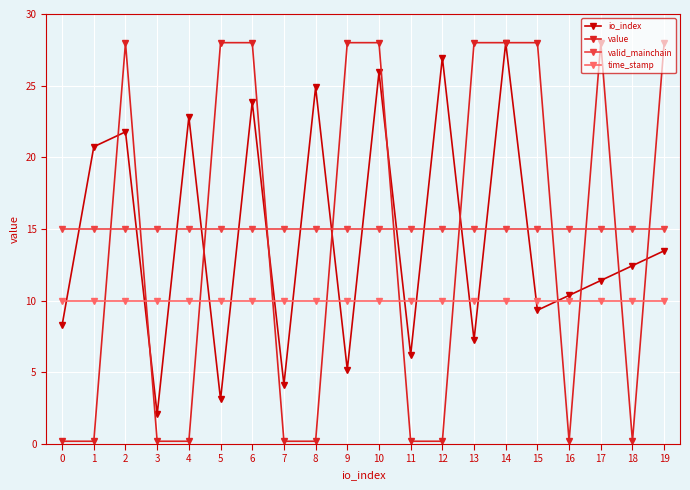

After their last crossing, which series has the higher values: value or io_index?

value